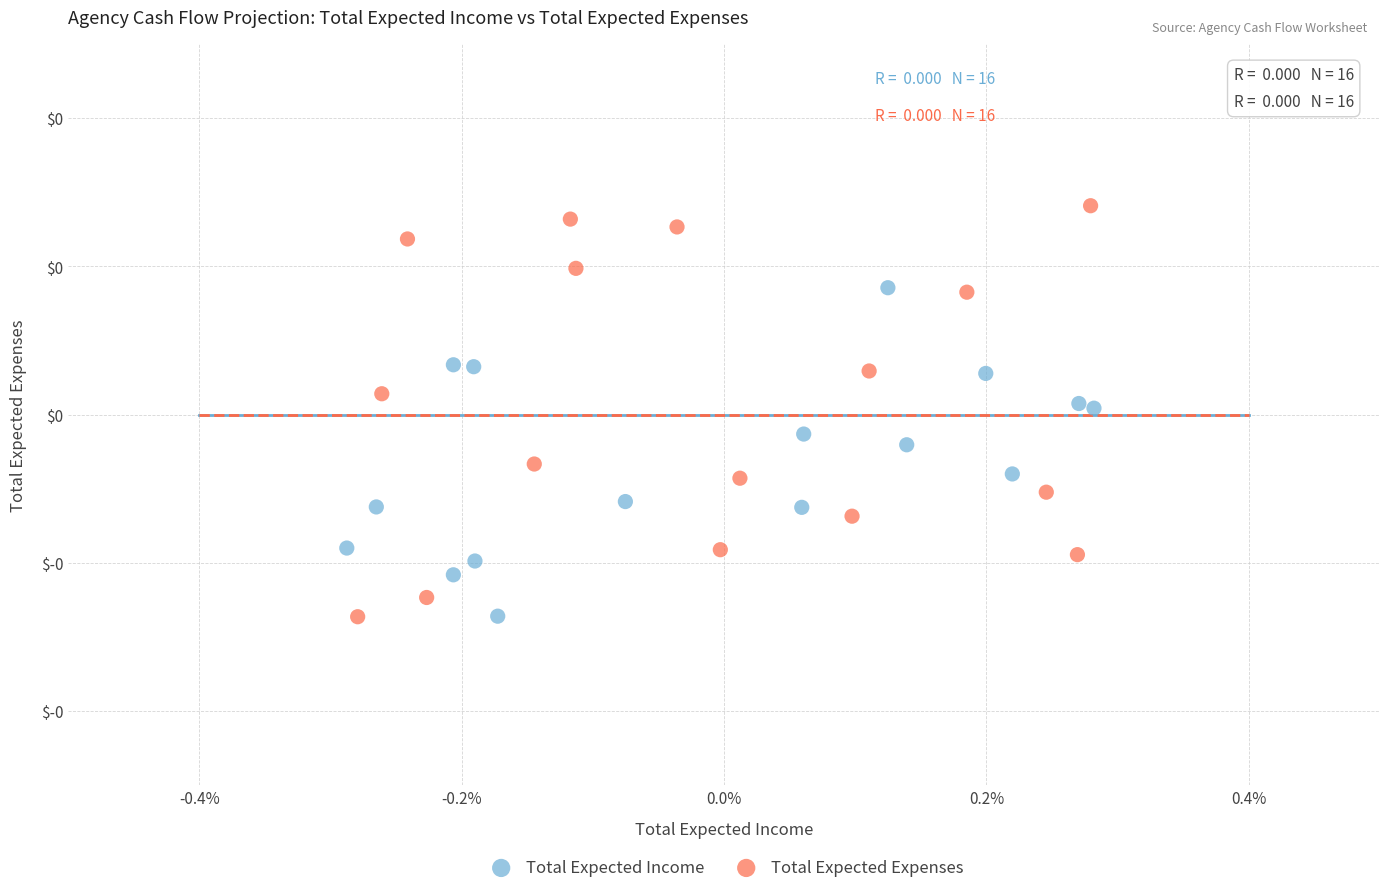

Which series contains the highest Y value?

Total Expected Expenses